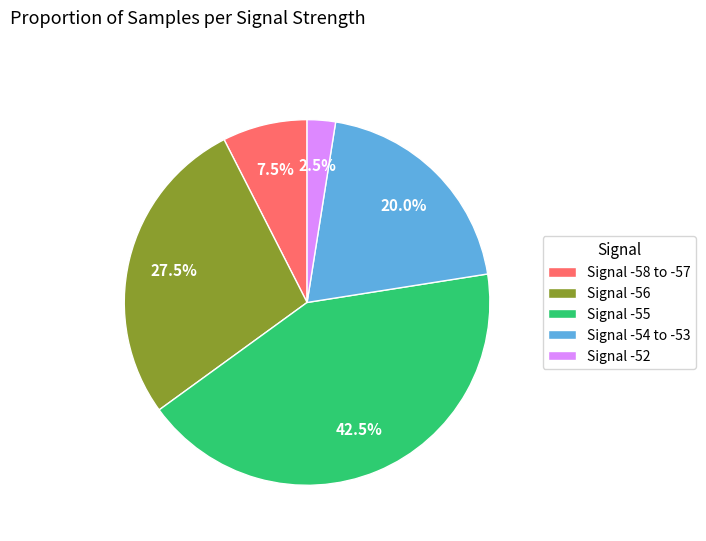

Between Signal -58 to -57 and Signal -52, which is larger?

Signal -58 to -57